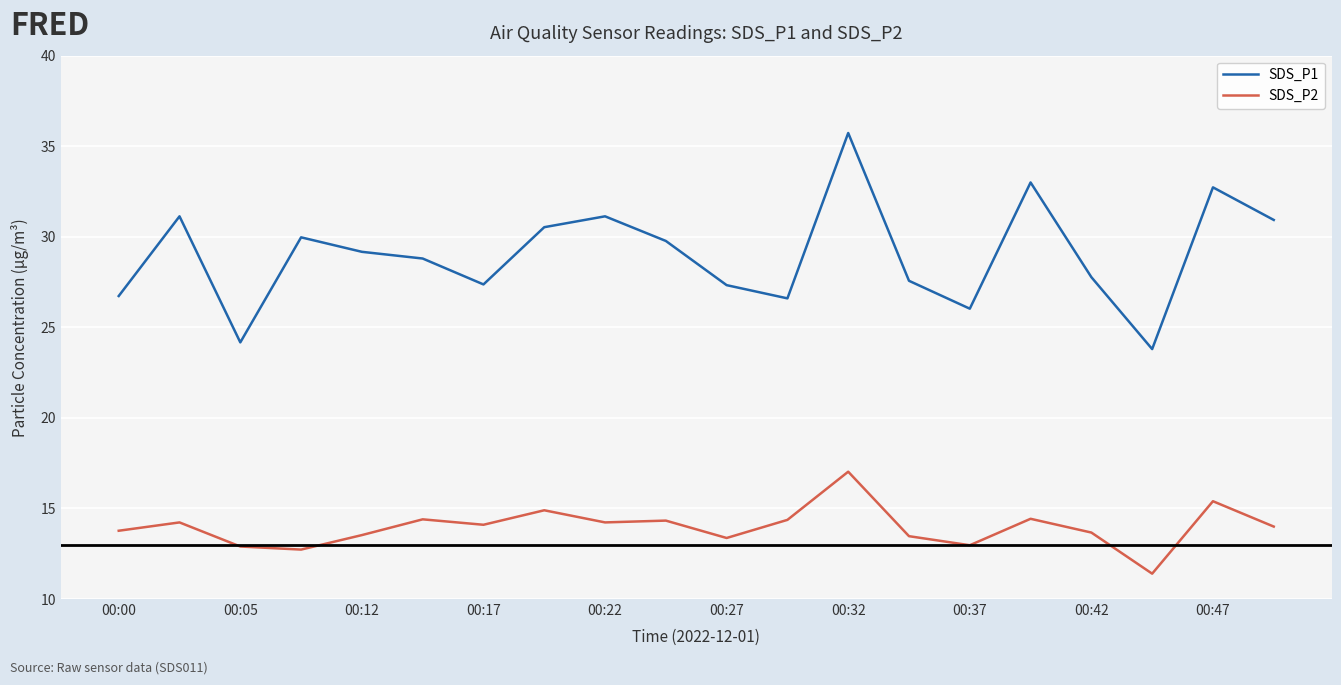

What is the difference between the maximum and minimum values in the SDS_P2 series?

5.6